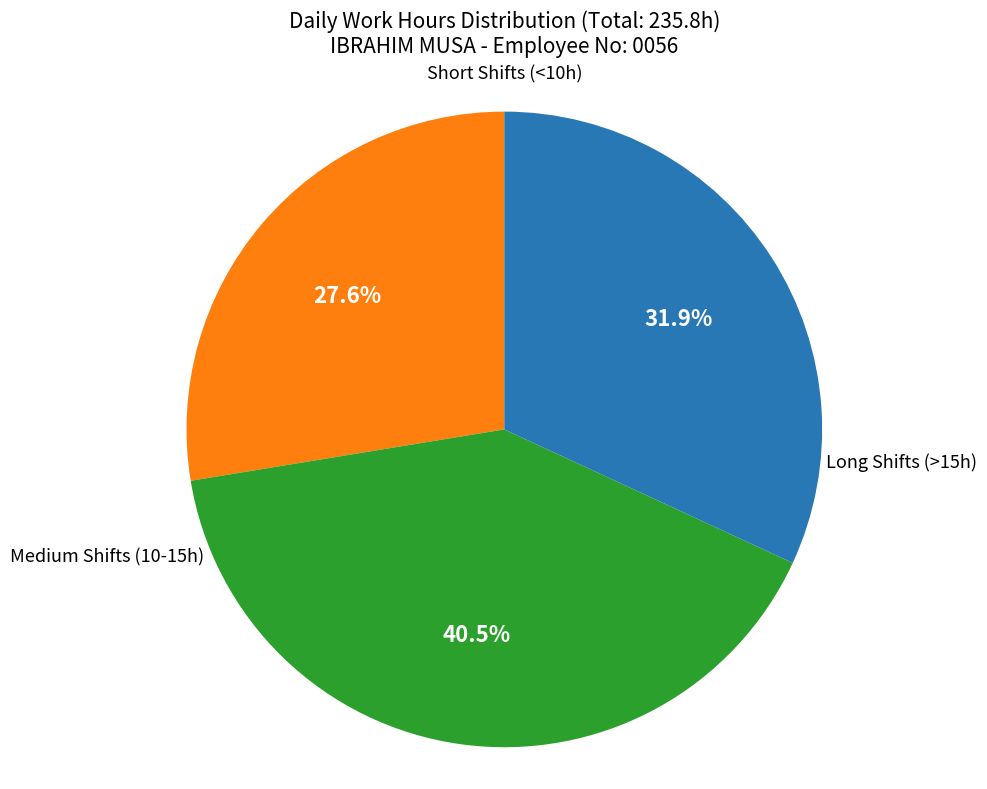

How many segments does this pie chart have?

3